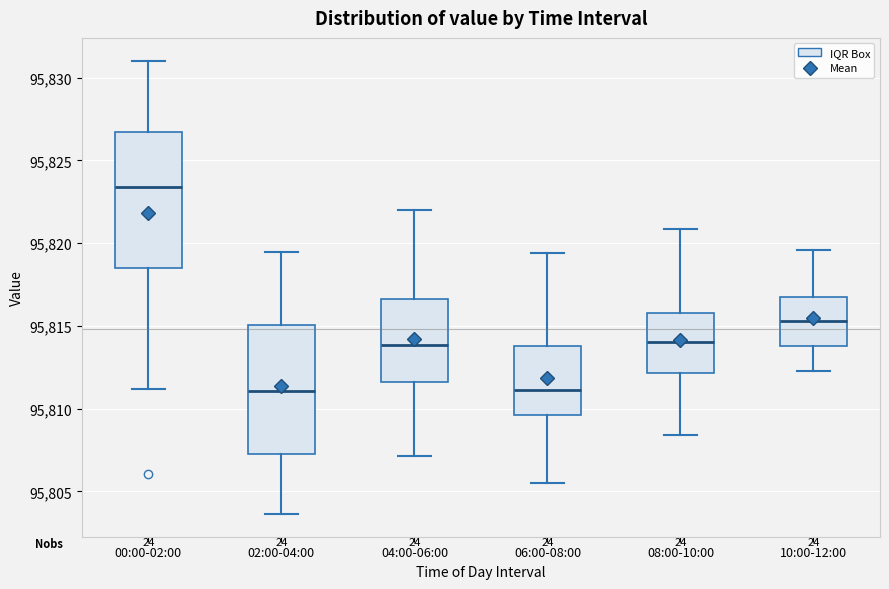

Reading left to right, read every box against the y-axis: the position of its median line, the range the box covers, and the ends of its whiskers. The values are not printed on the chart, so give them approximately, as read against the axis.

00:00-02:00: median 95823.5, box 95818.5 to 95826.5, whiskers 95811.0 to 95831.0
02:00-04:00: median 95811.0, box 95807.5 to 95815.0, whiskers 95803.5 to 95819.5
04:00-06:00: median 95814.0, box 95811.5 to 95816.5, whiskers 95807.0 to 95822.0
06:00-08:00: median 95811.0, box 95809.5 to 95814.0, whiskers 95805.5 to 95819.5
08:00-10:00: median 95814.0, box 95812.0 to 95816.0, whiskers 95808.5 to 95821.0
10:00-12:00: median 95815.5, box 95814.0 to 95817.0, whiskers 95812.5 to 95819.5